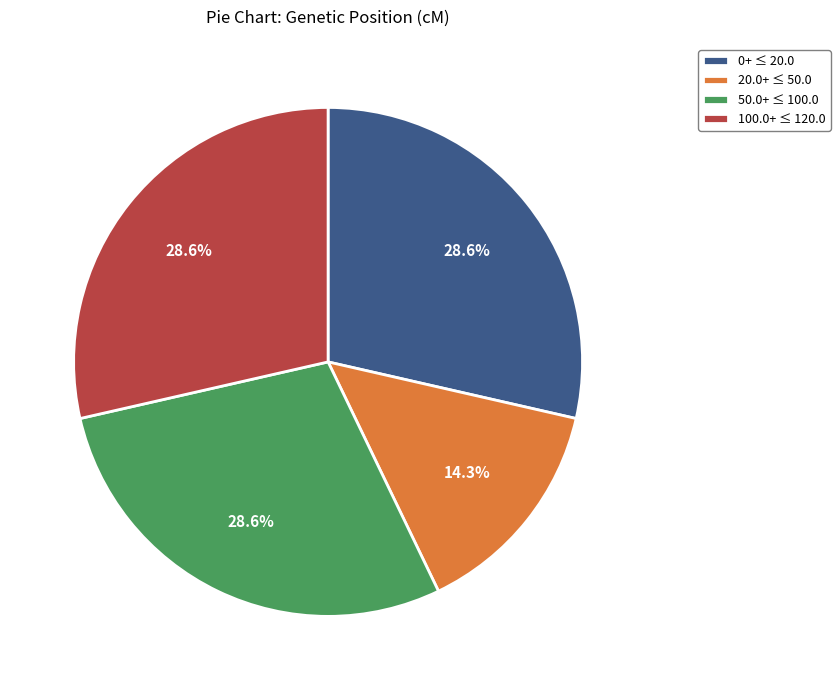

How many segments does this pie chart have?

4